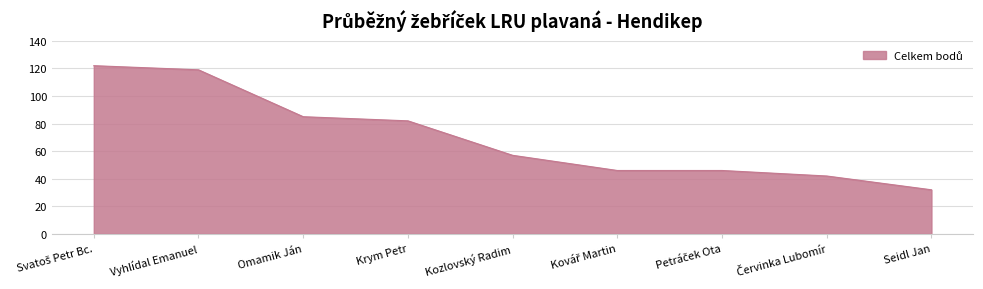

What is the change in value from Krym Petr to Kozlovský Radim?

-25